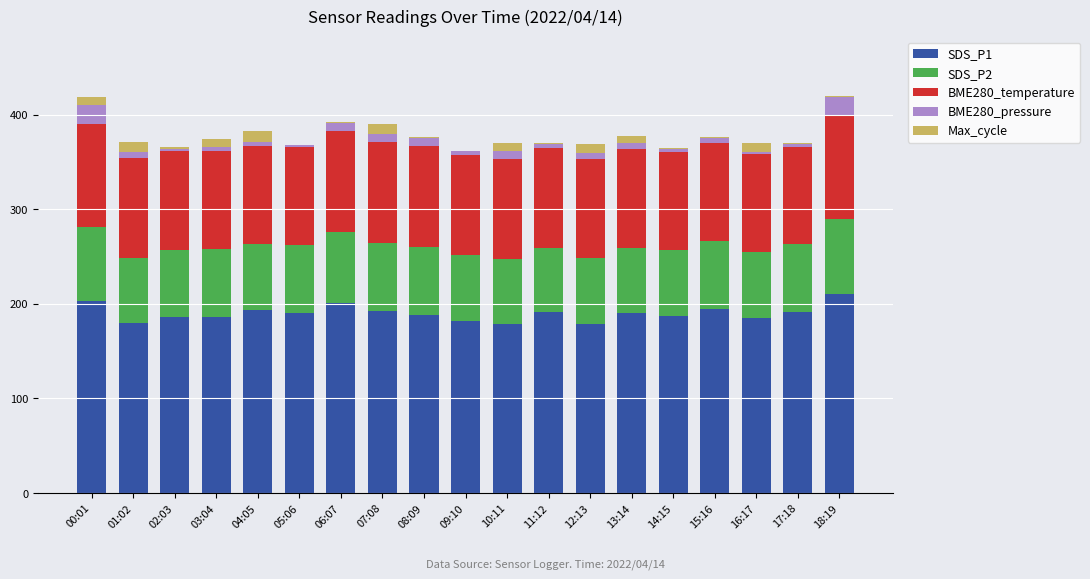

The SDS_P1 series shows 325.5 at 14:15. True or false?

False